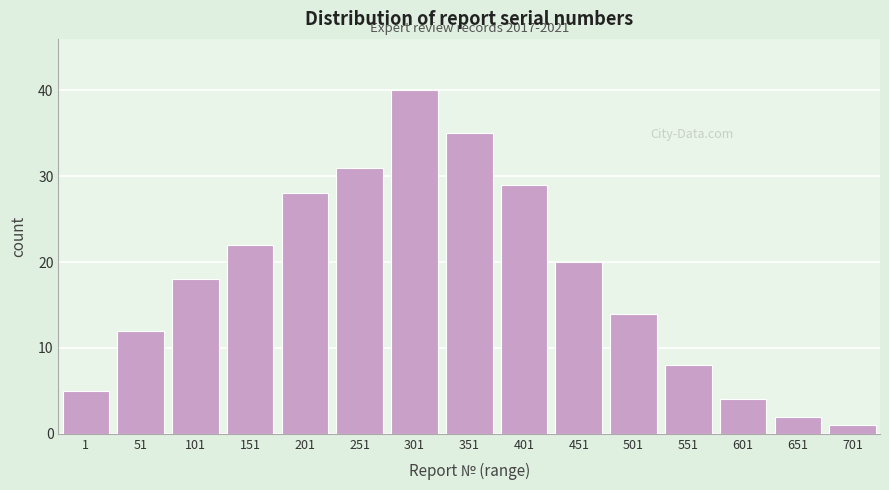

Reading left to right, list all the values displayed in this chart.

5	12	18	22	28	31	40	35	29	20	14	8	4	2	1